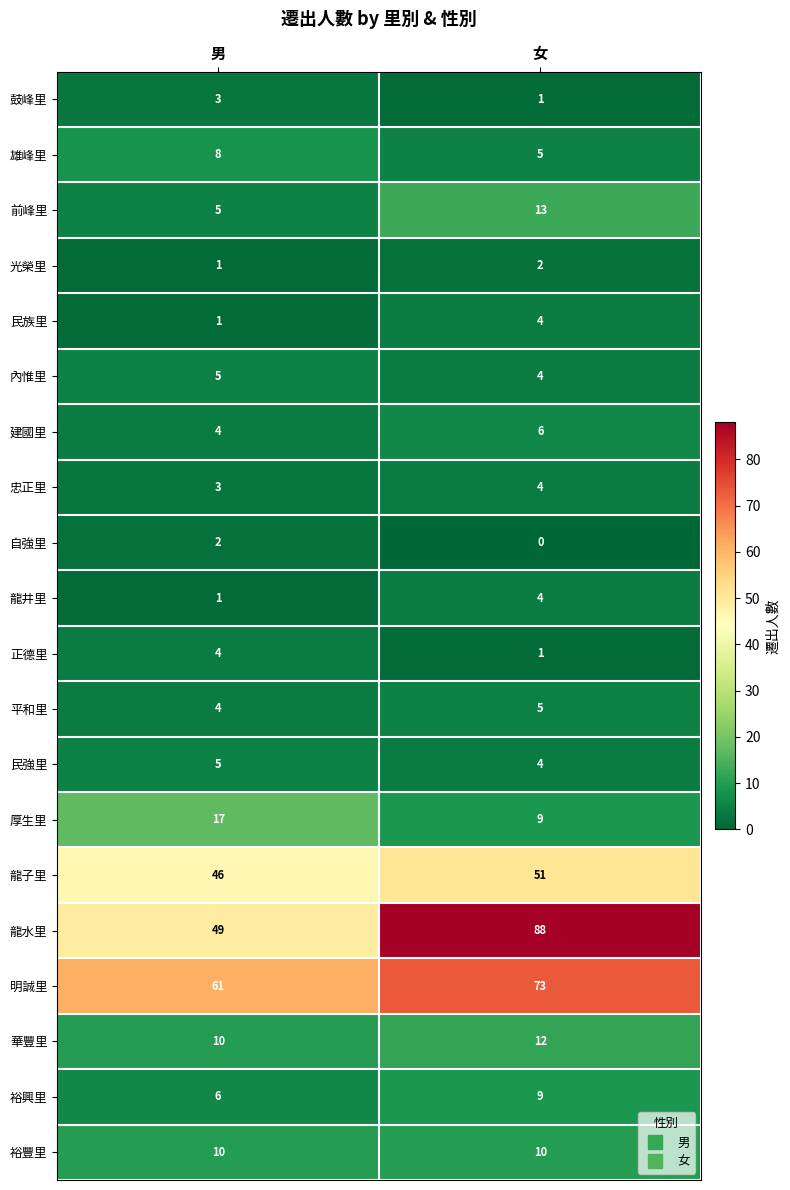

The 自強里 series shows 0 at 女. True or false?

True